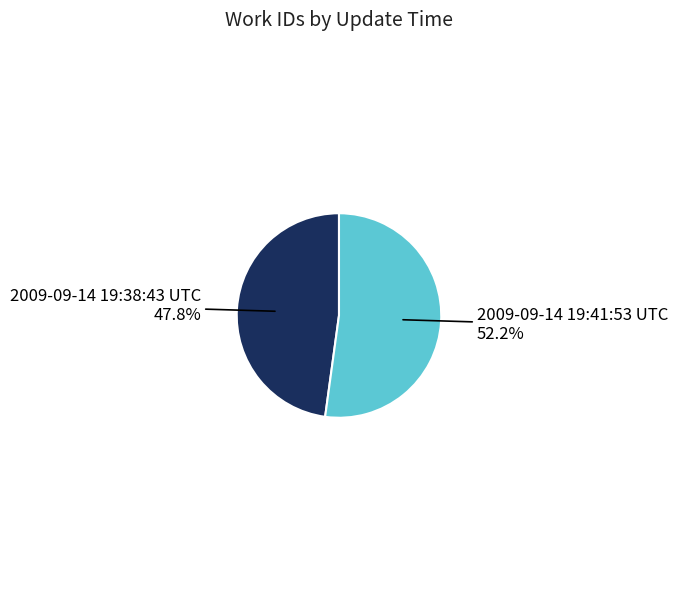

What is the largest slice in the pie chart?

2009-09-14 19:41:53 UTC